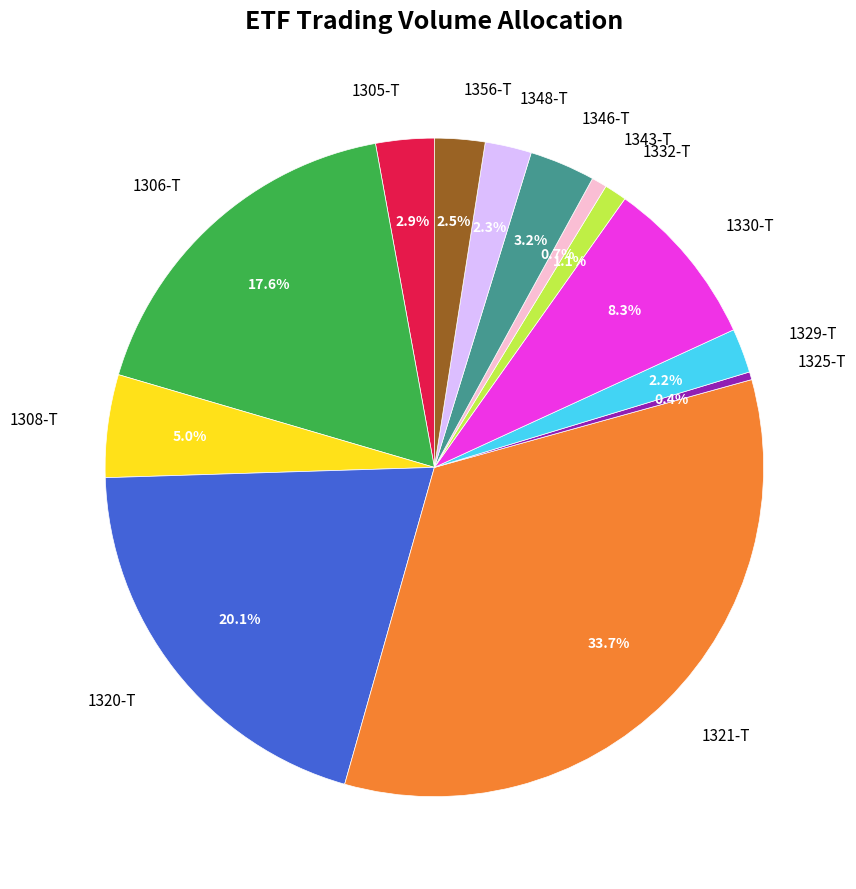

What is the total percentage of 1306-T and 1346-T?

20.8%